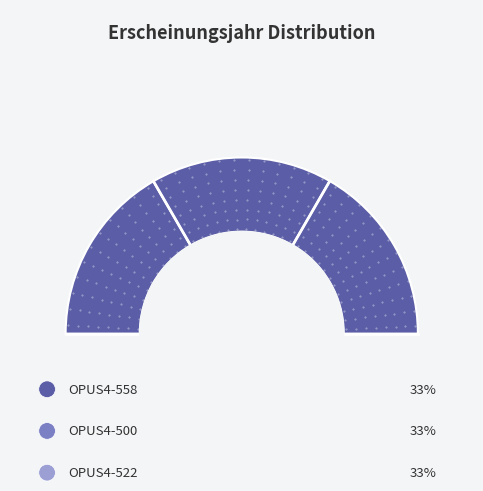

What percentage do OPUS4-522 and OPUS4-500 together represent?

66.7%